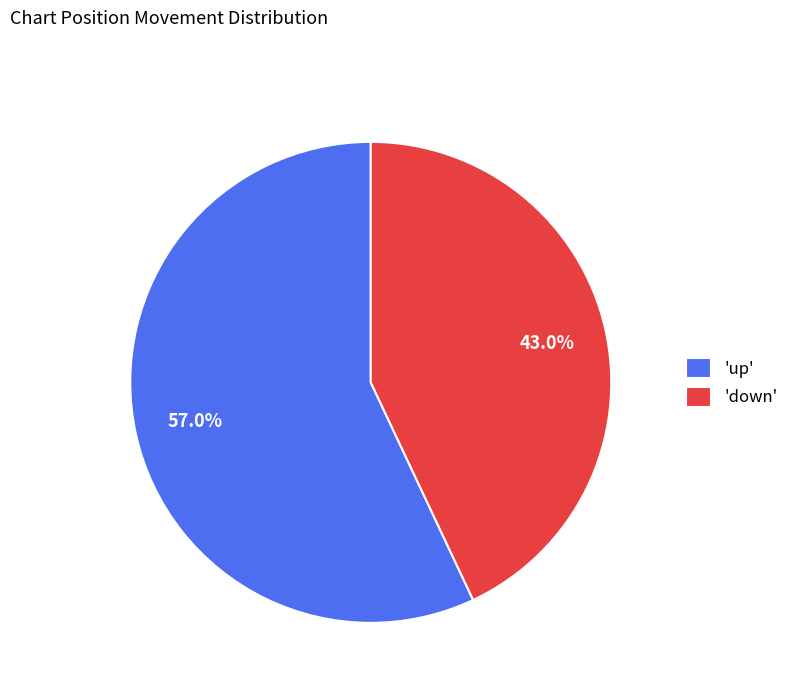

Rank the categories by value from lowest to highest.

'down', 'up'